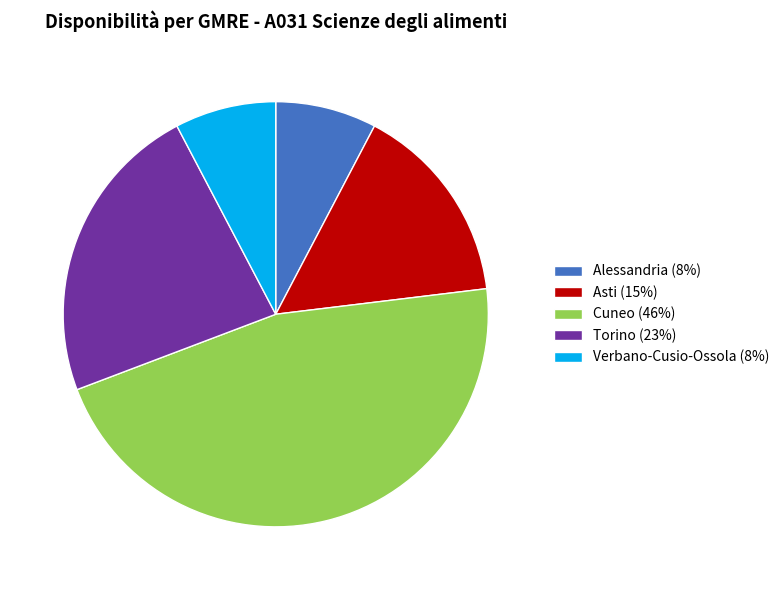

Does any single category account for the majority?

No